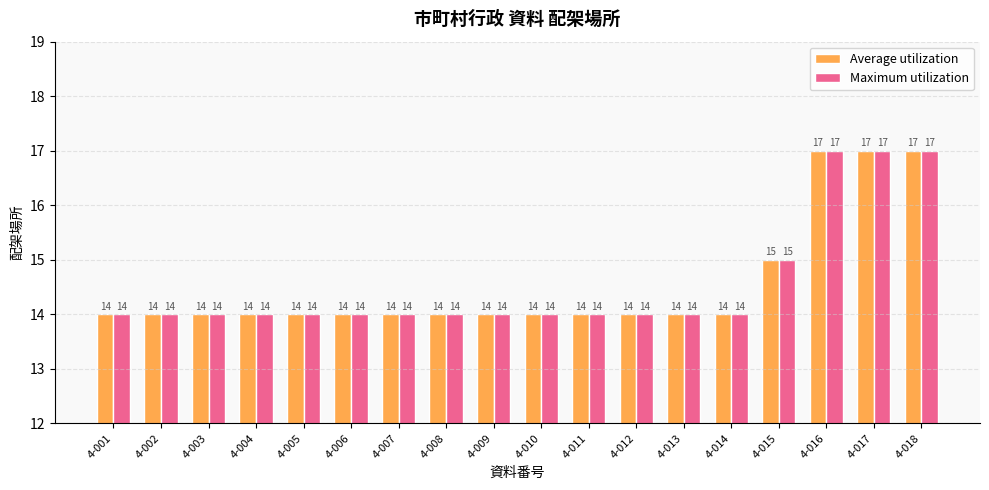

Reading left to right, transcribe all the data shown in this chart.

Average utilization: 4-001=14	4-002=14	4-003=14	4-004=14	4-005=14	4-006=14	4-007=14	4-008=14	4-009=14	4-010=14	4-011=14	4-012=14	4-013=14	4-014=14	4-015=15	4-016=17	4-017=17	4-018=17
Maximum utilization: 4-001=14	4-002=14	4-003=14	4-004=14	4-005=14	4-006=14	4-007=14	4-008=14	4-009=14	4-010=14	4-011=14	4-012=14	4-013=14	4-014=14	4-015=15	4-016=17	4-017=17	4-018=17